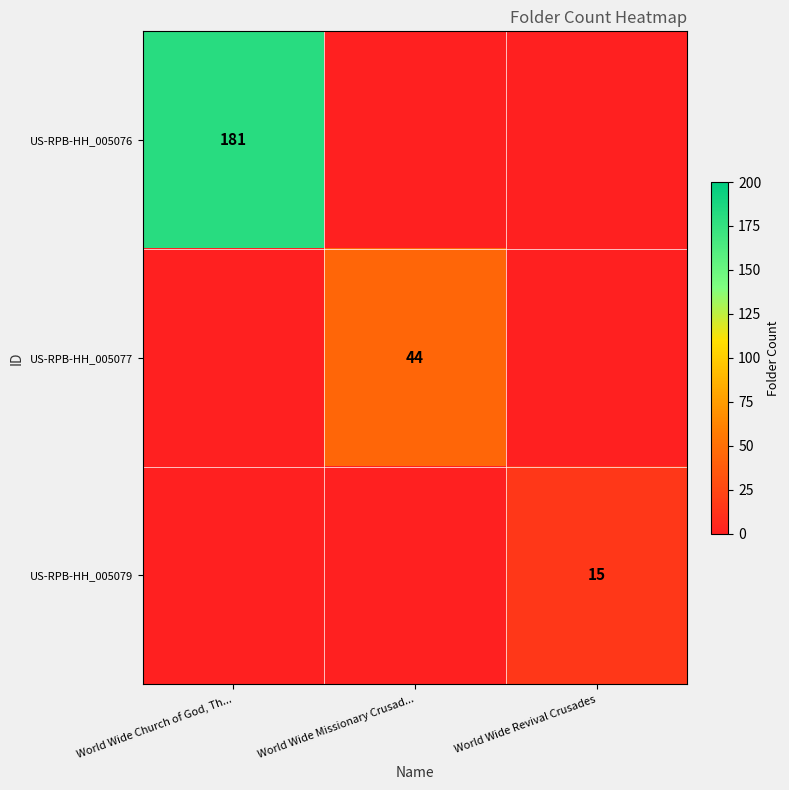

True or false: US-RPB-HH_005076 has a value of 289 at World Wide Church of God, Th....

False